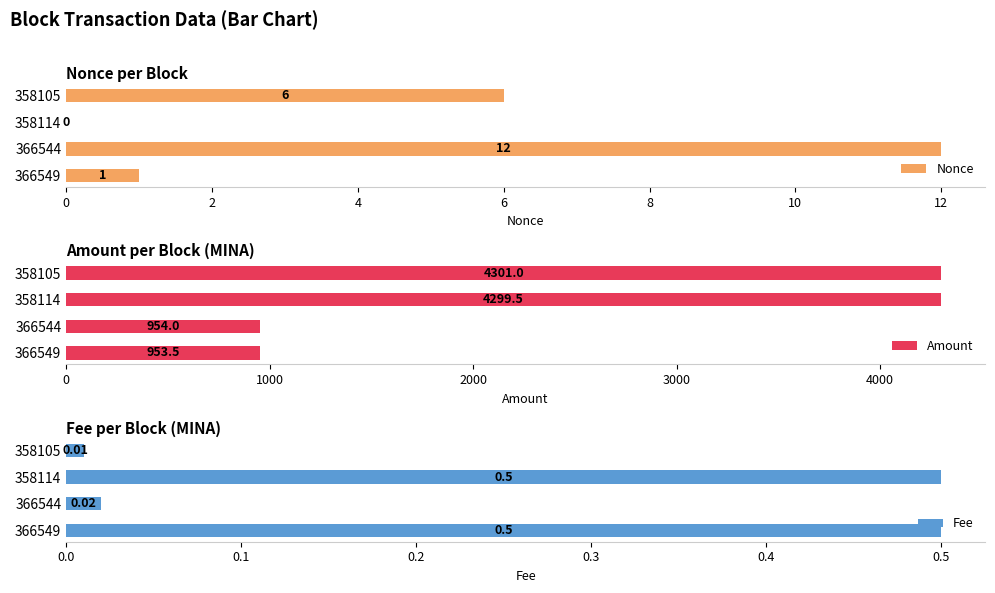

Is it true that Nonce equals 1 at 366549?

True